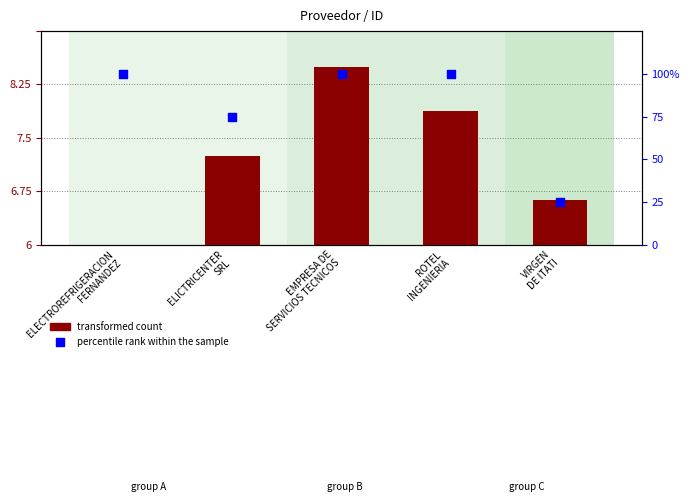

Which series has the largest Y range (max minus min)?

percentile rank within the sample